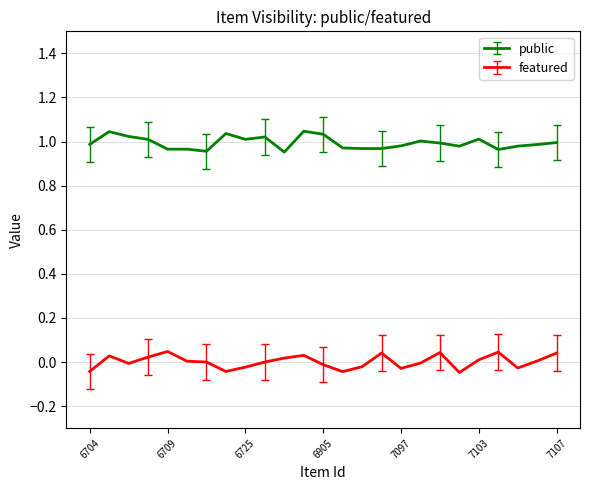

Which series has the largest total across all categories?

public